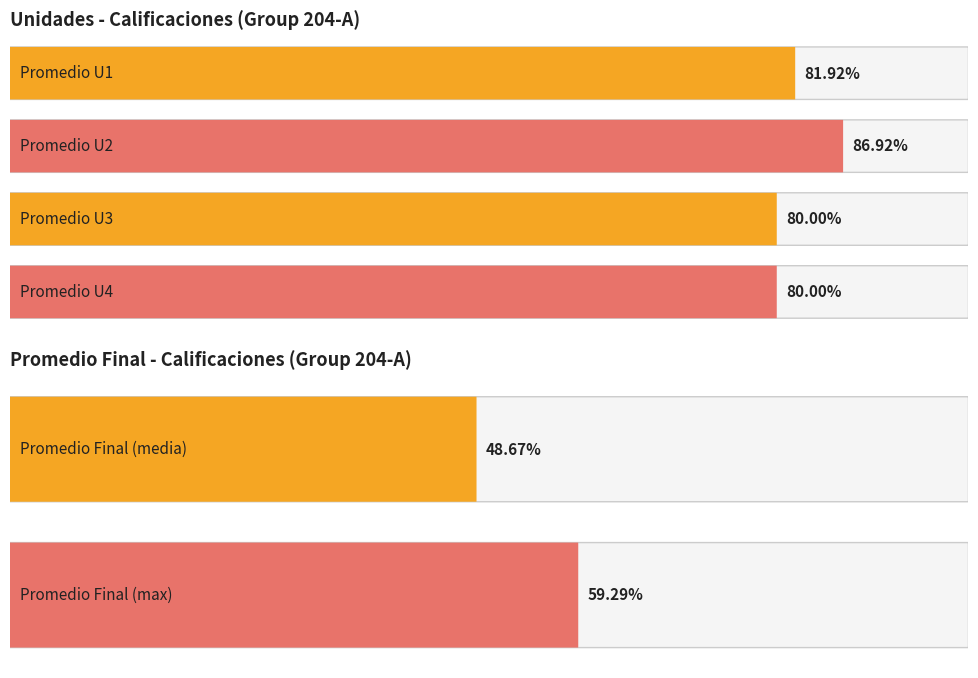

Does the chart contain any negative values?

No